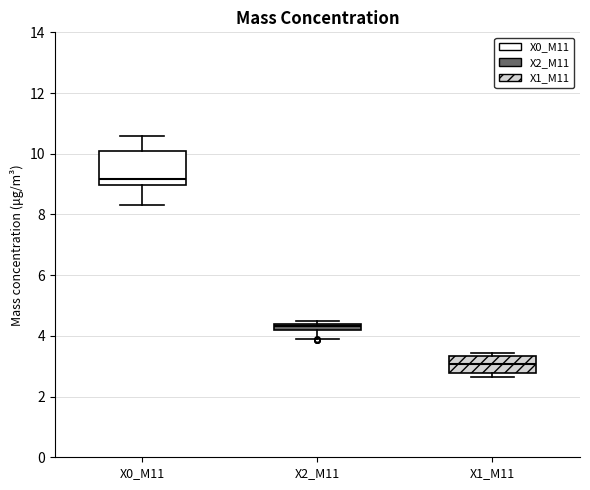

Comparing the boxes themselves (not the whiskers), which one is the tallest?

X0_M11